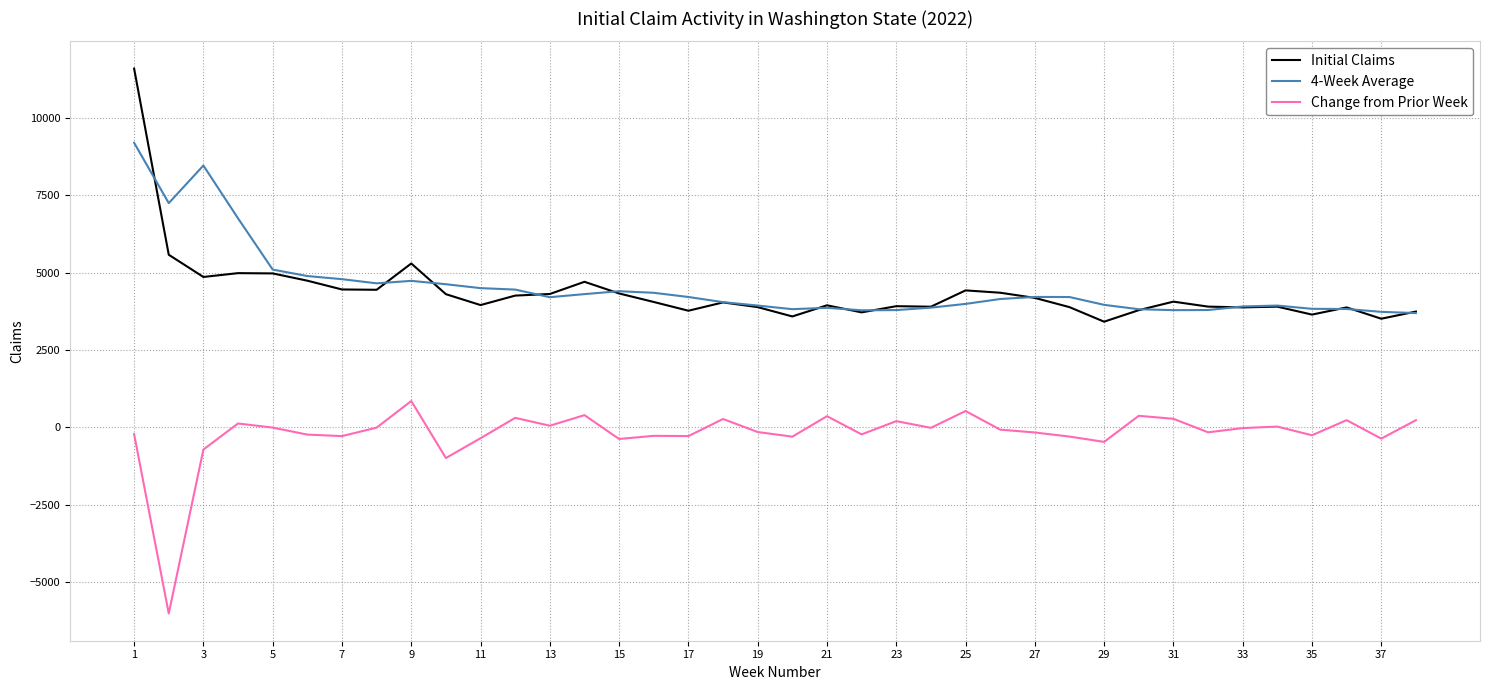

True or false: Change from Prior Week and 4-Week Average intersect in this chart.

False